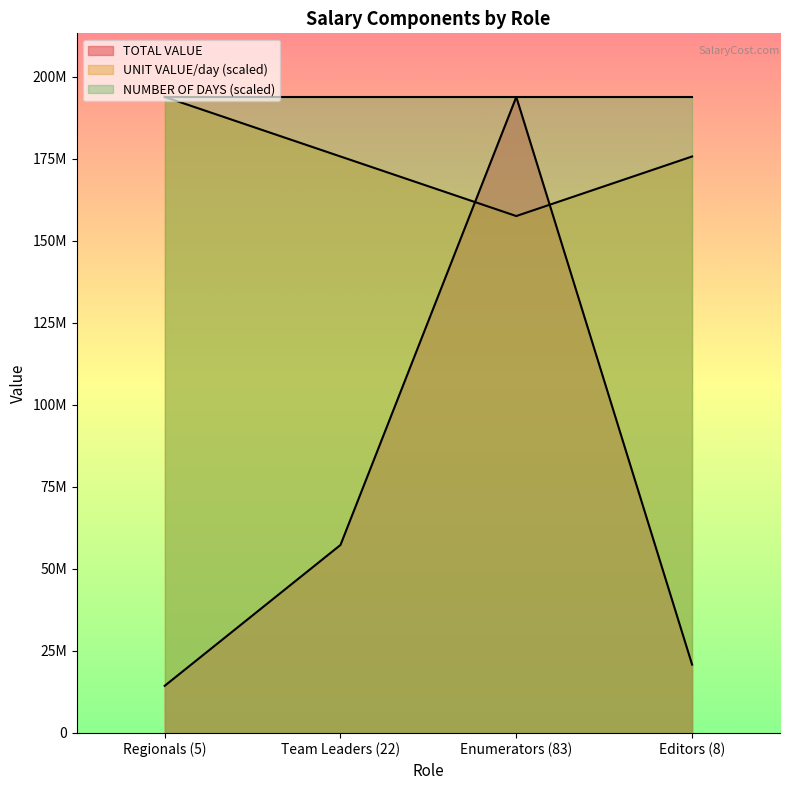

What is the value of the UNIT VALUE/day point at the 2nd from the left?

175674609.7